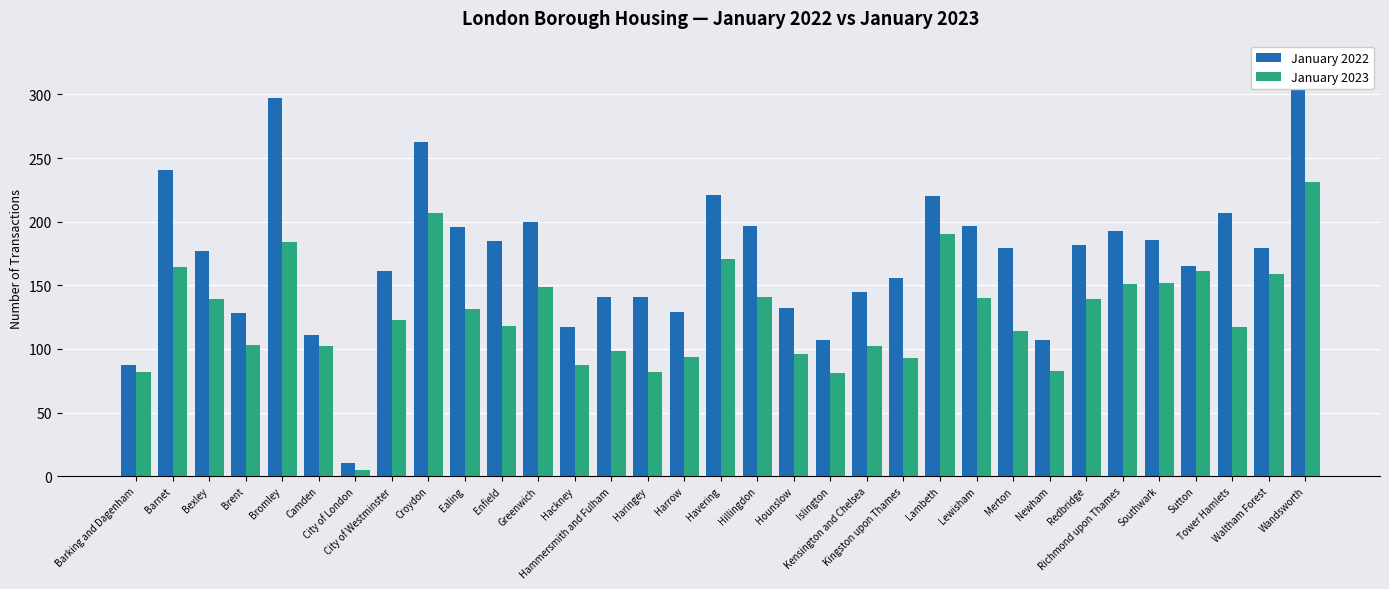

Which series has the largest total across all categories?

January 2022